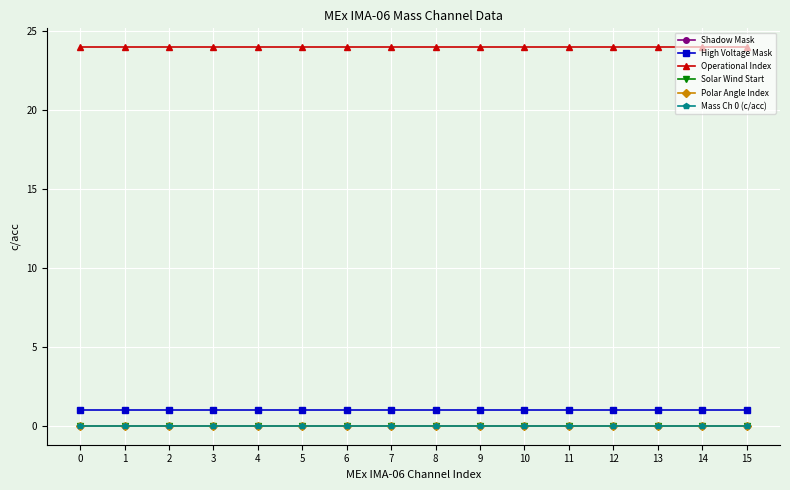

Reading right to left, transcribe all the data shown in this chart.

Shadow Mask: 15=0	14=0	13=0	12=0	11=0	10=0	9=0	8=0	7=0	6=0	5=0	4=0	3=0	2=0	1=0	0=0
High Voltage Mask: 15=1	14=1	13=1	12=1	11=1	10=1	9=1	8=1	7=1	6=1	5=1	4=1	3=1	2=1	1=1	0=1
Operational Index: 15=24	14=24	13=24	12=24	11=24	10=24	9=24	8=24	7=24	6=24	5=24	4=24	3=24	2=24	1=24	0=24
Solar Wind Start: 15=0	14=0	13=0	12=0	11=0	10=0	9=0	8=0	7=0	6=0	5=0	4=0	3=0	2=0	1=0	0=0
Polar Angle Index: 15=0	14=0	13=0	12=0	11=0	10=0	9=0	8=0	7=0	6=0	5=0	4=0	3=0	2=0	1=0	0=0
Mass Ch 0 (c/acc): 15=0	14=0	13=0	12=0	11=0	10=0	9=0	8=0	7=0	6=0	5=0	4=0	3=0	2=0	1=0	0=0